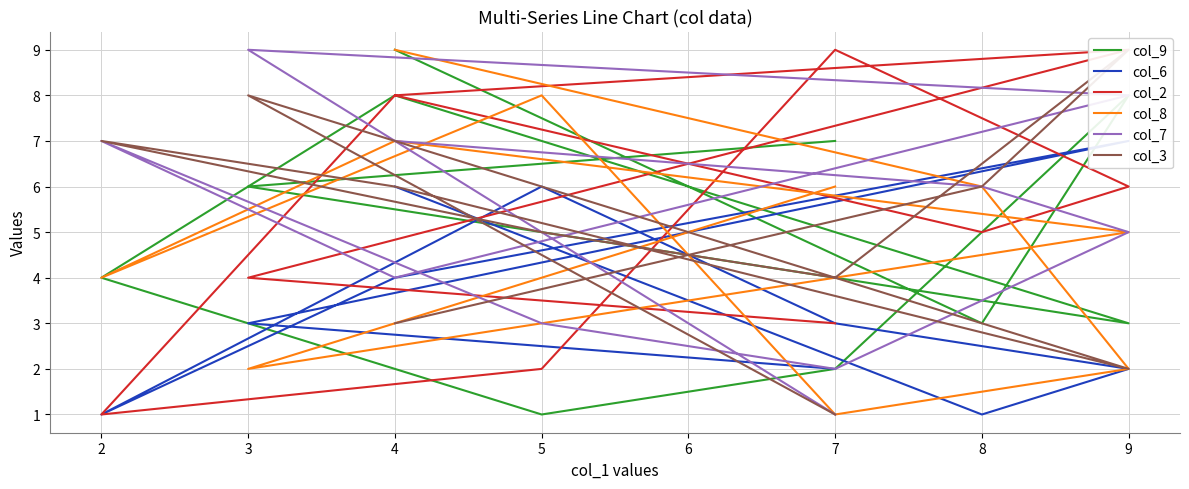

True or false: col_8 has more than 1 interior local peaks.

True